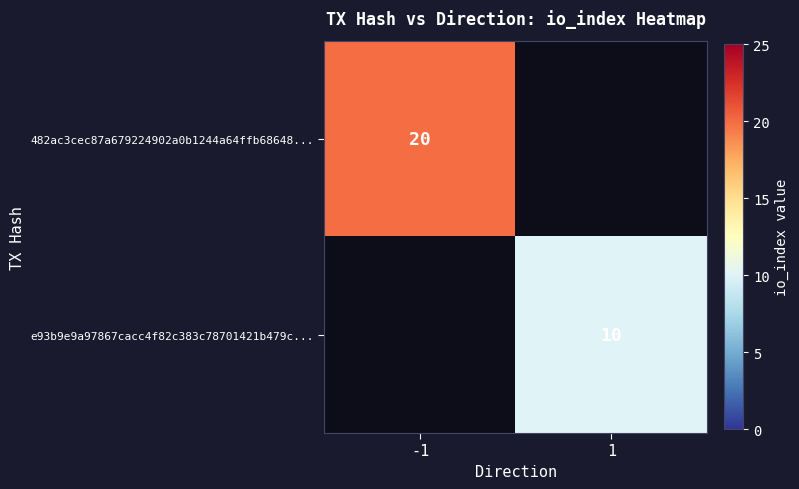

At which category does the chart reach its minimum across all series?

1